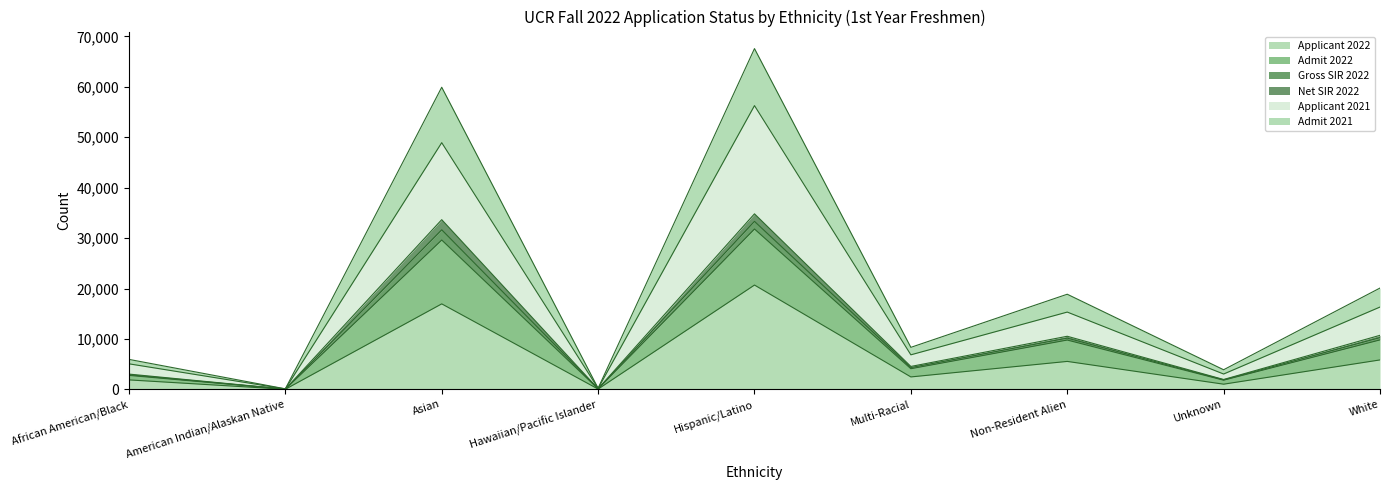

True or false: Admit 2021 and Admit 2022 intersect in this chart.

False